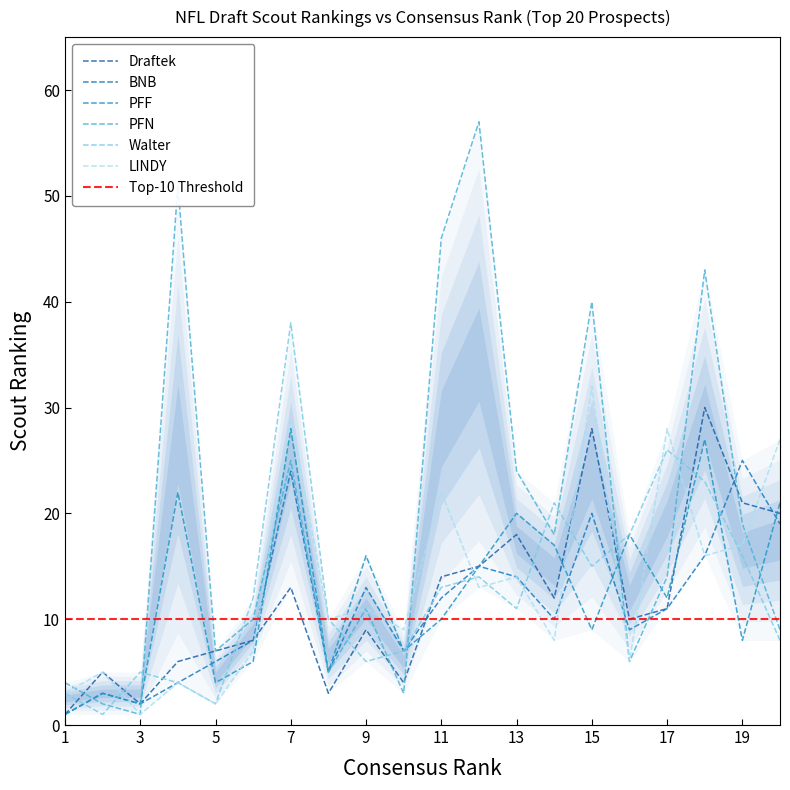

True or false: Walter and PFN cross at least once.

True